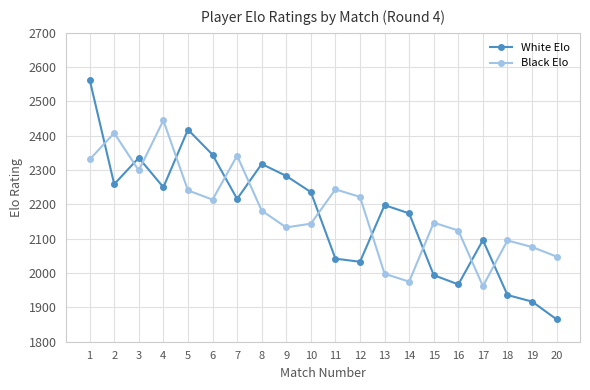

Rank the series by their average value, from lowest to highest.

White Elo, Black Elo